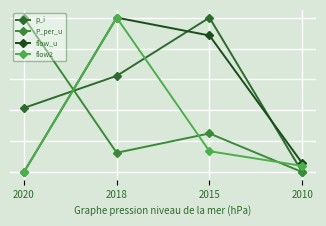

How many lines are shown in the chart?

4